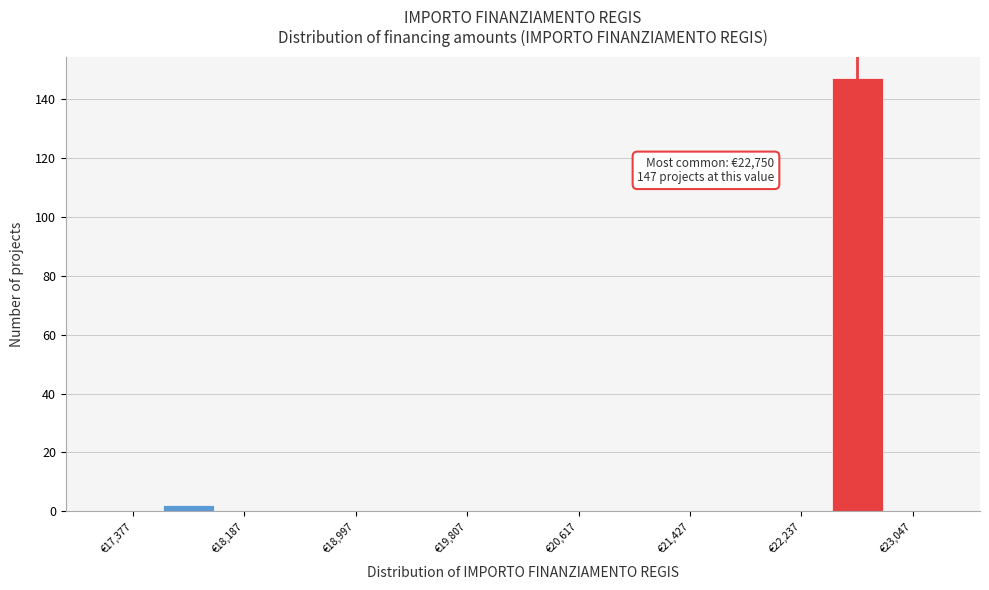

Which range on the x-axis has the tallest bar?

22400 to 22800